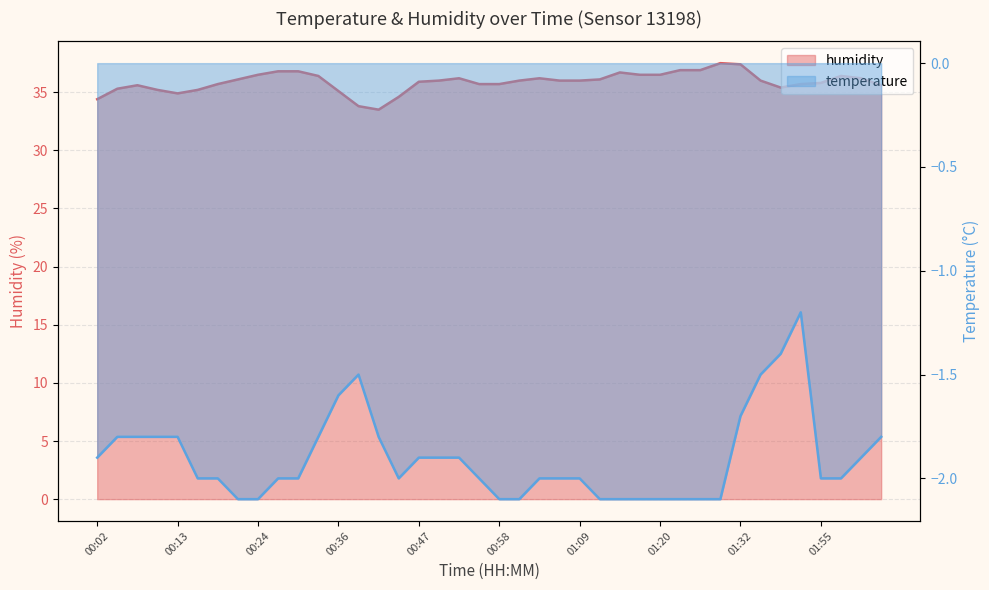

How many data points in humidity are above 36?

17